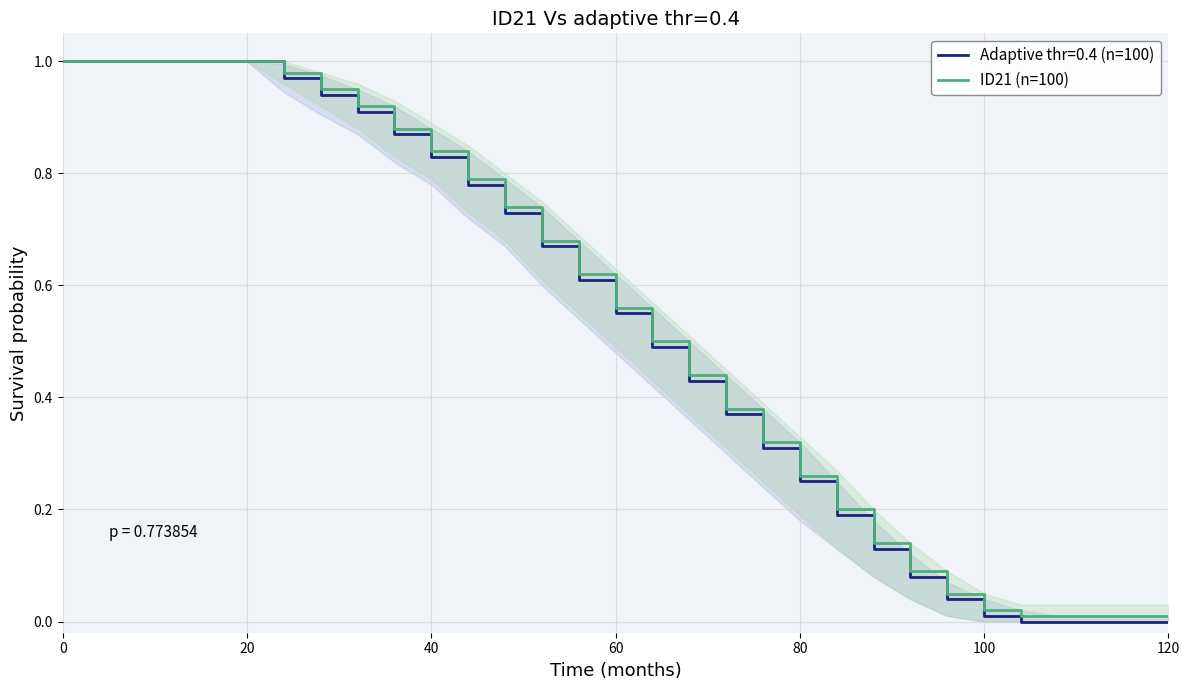

What is the difference between the maximum and minimum values?

1.0